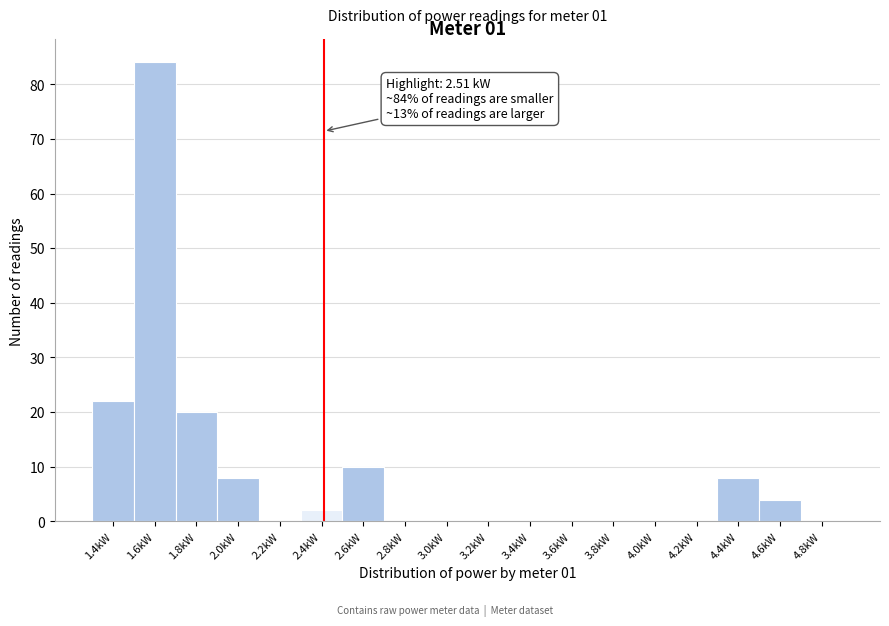

Reading right to left, what are all the values shown in this chart?

4.8kW=0	4.6kW=4	4.4kW=8	4.2kW=0	4.0kW=0	3.8kW=0	3.6kW=0	3.4kW=0	3.2kW=0	3.0kW=0	2.8kW=0	2.6kW=10	2.4kW=2	2.2kW=0	2.0kW=8	1.8kW=20	1.6kW=84	1.4kW=22